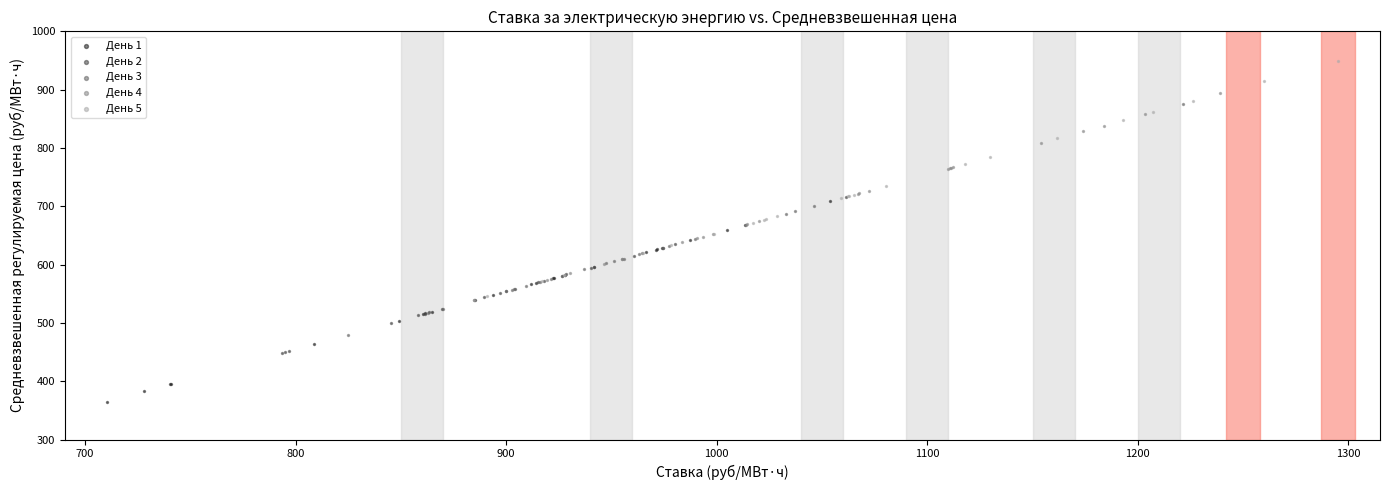

Which series has the widest spread of Y values?

День 5